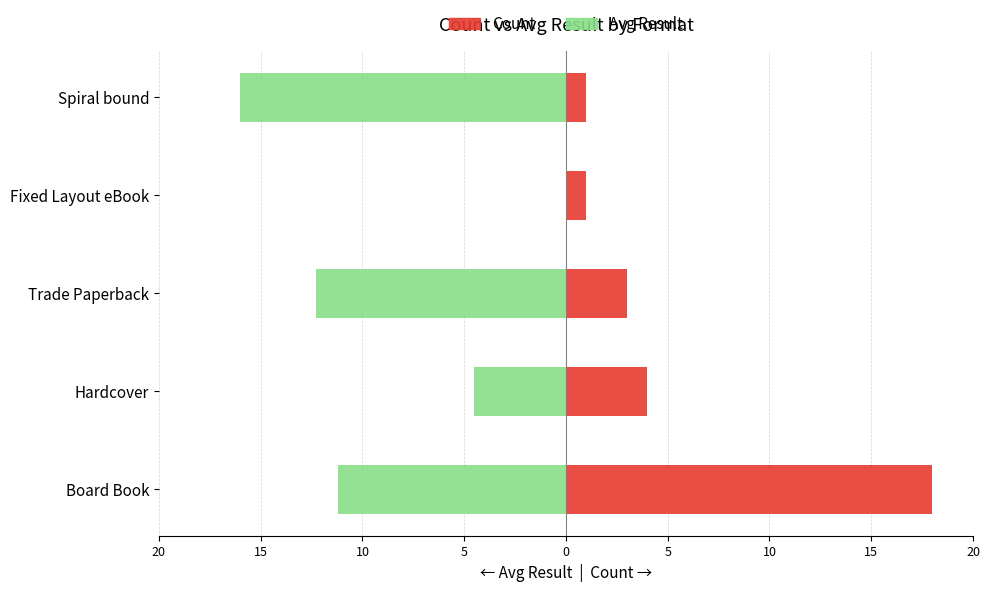

Reading left to right, list all the values displayed in this chart.

Count: 18.0	4.0	3.0	1.0	1.0
Avg Result: -11.2	-4.5	-12.3	0.0	-16.0